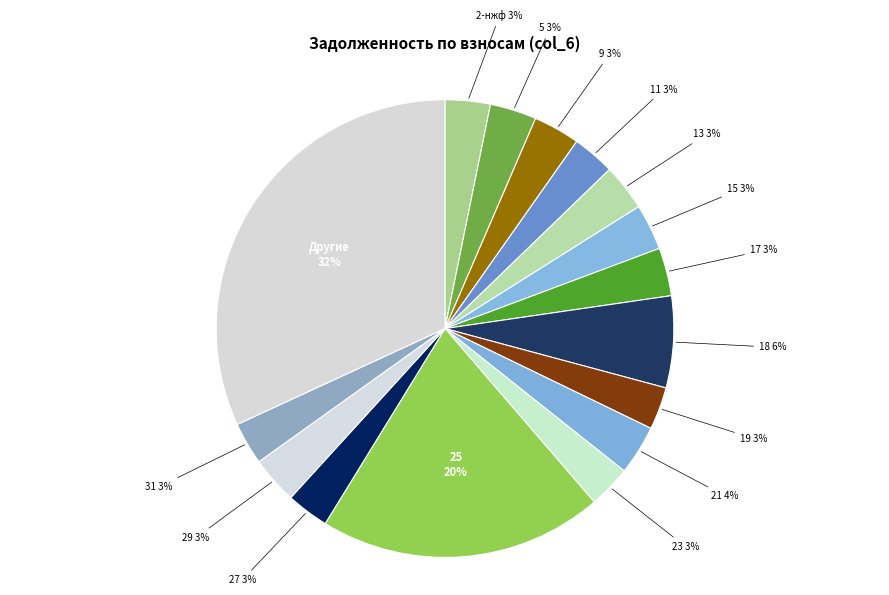

Which category has the biggest portion of the pie?

25